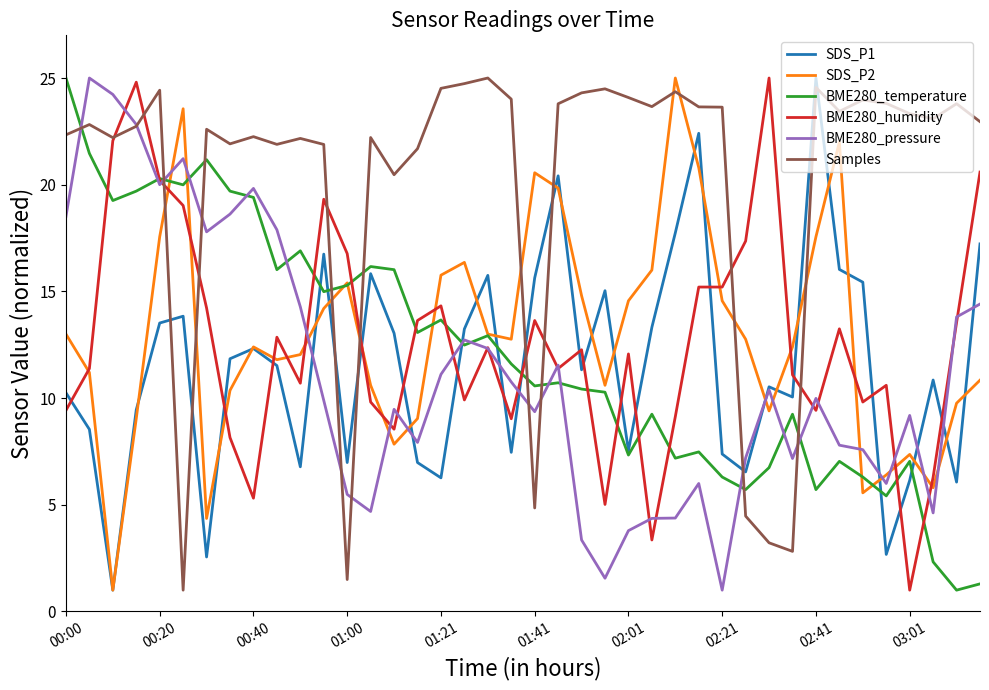

What is the smallest value displayed?

1.0